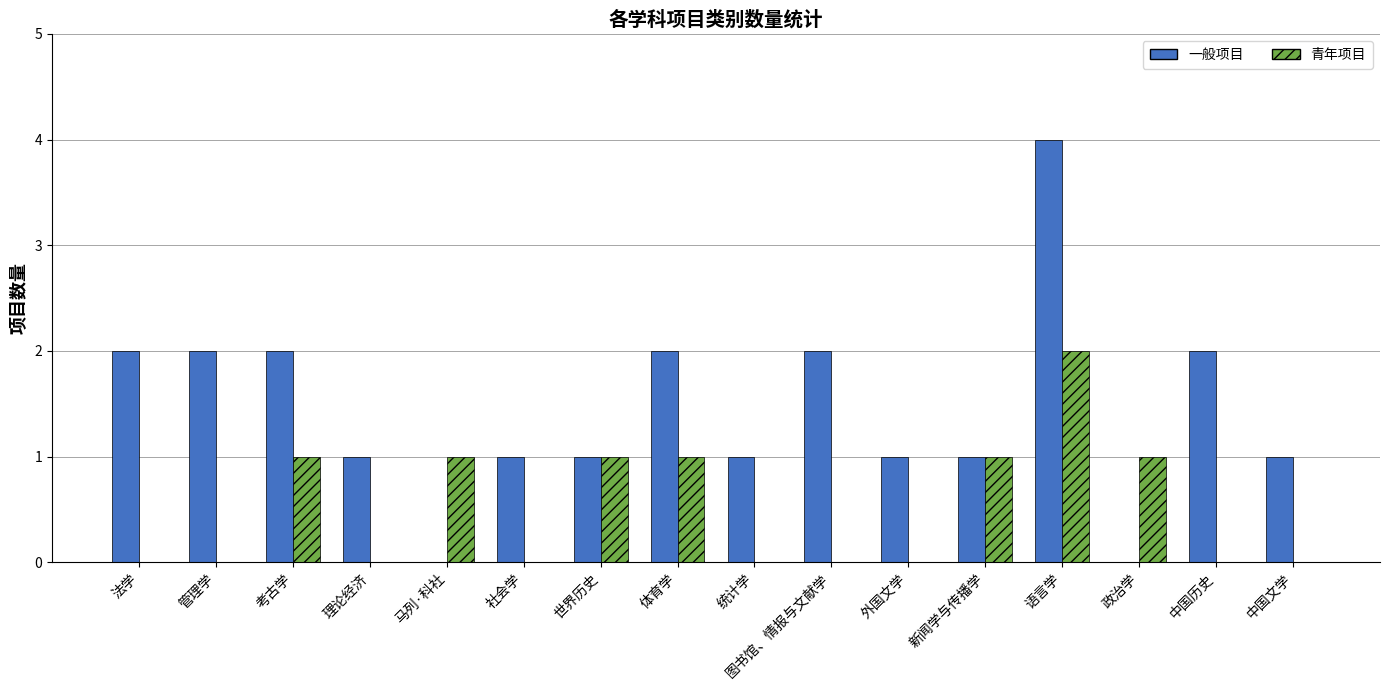

What is the highest value of the 青年项目 series?

2